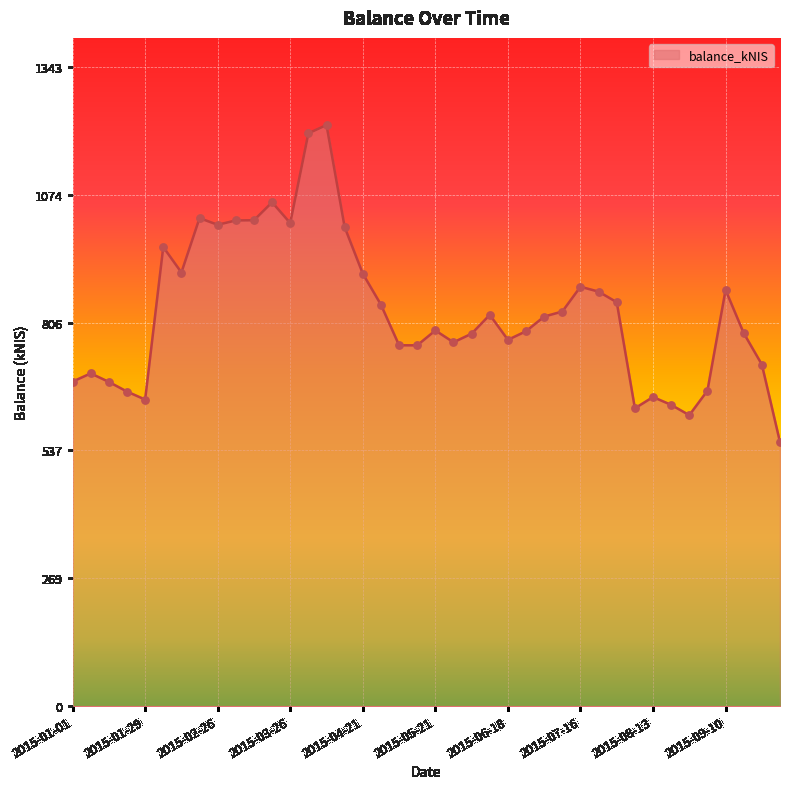

What is the smallest value displayed?

554.7